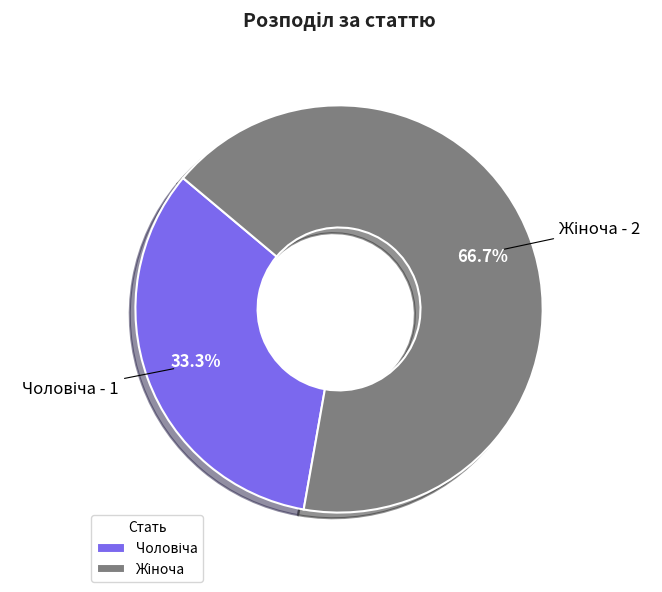

Is there any slice that represents more than half of the pie?

Yes